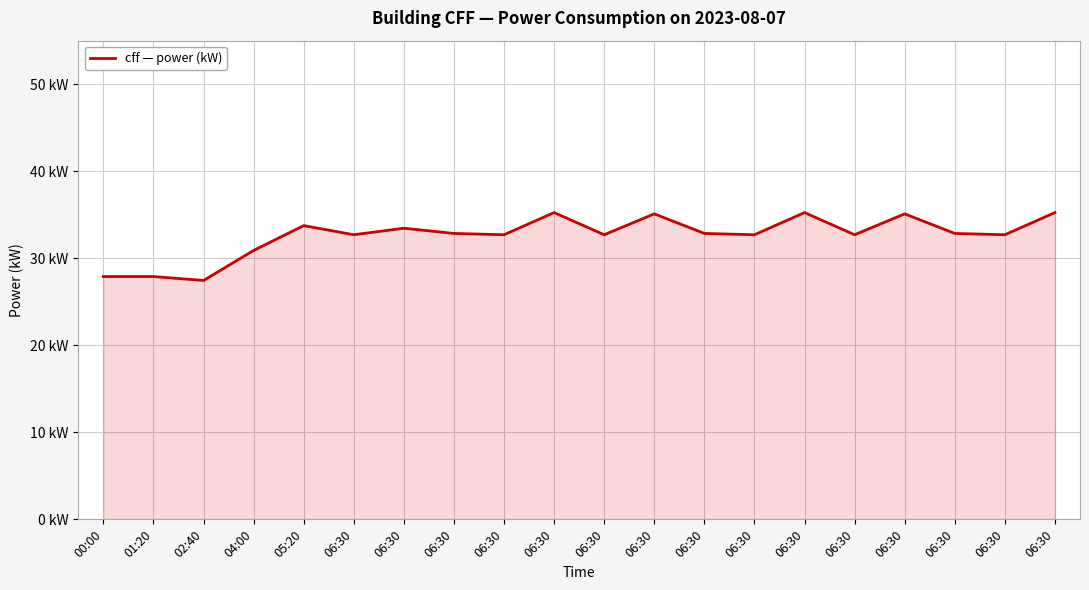

Is this an area chart (filled region under the line)?

Yes